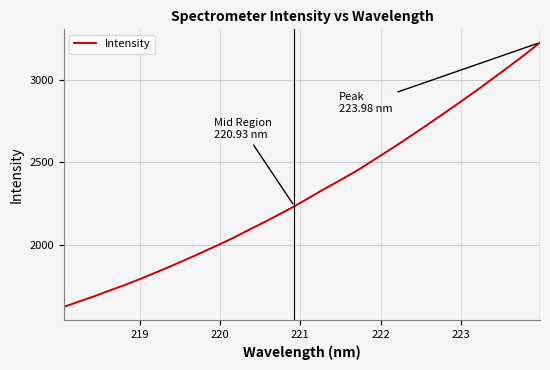

How many lines are shown in the chart?

1